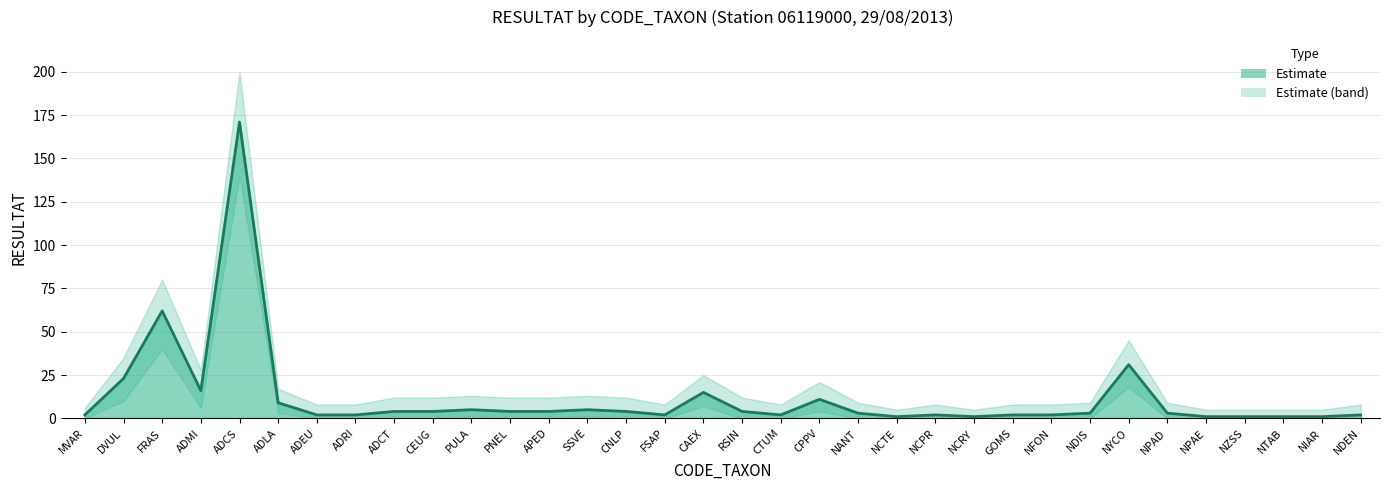

How many distinct data groups are displayed?

1